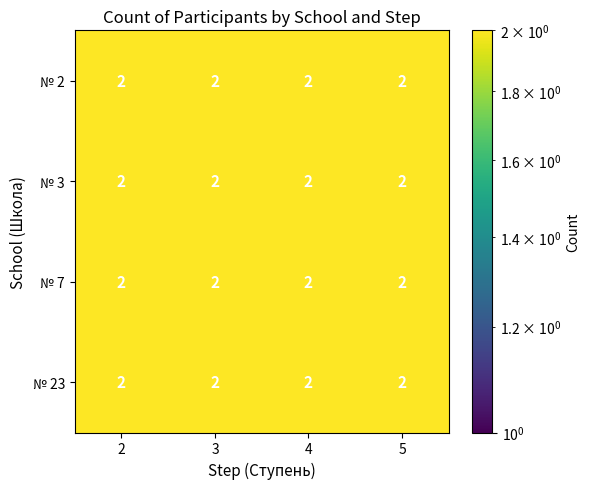

Count the number of data series in this chart.

4